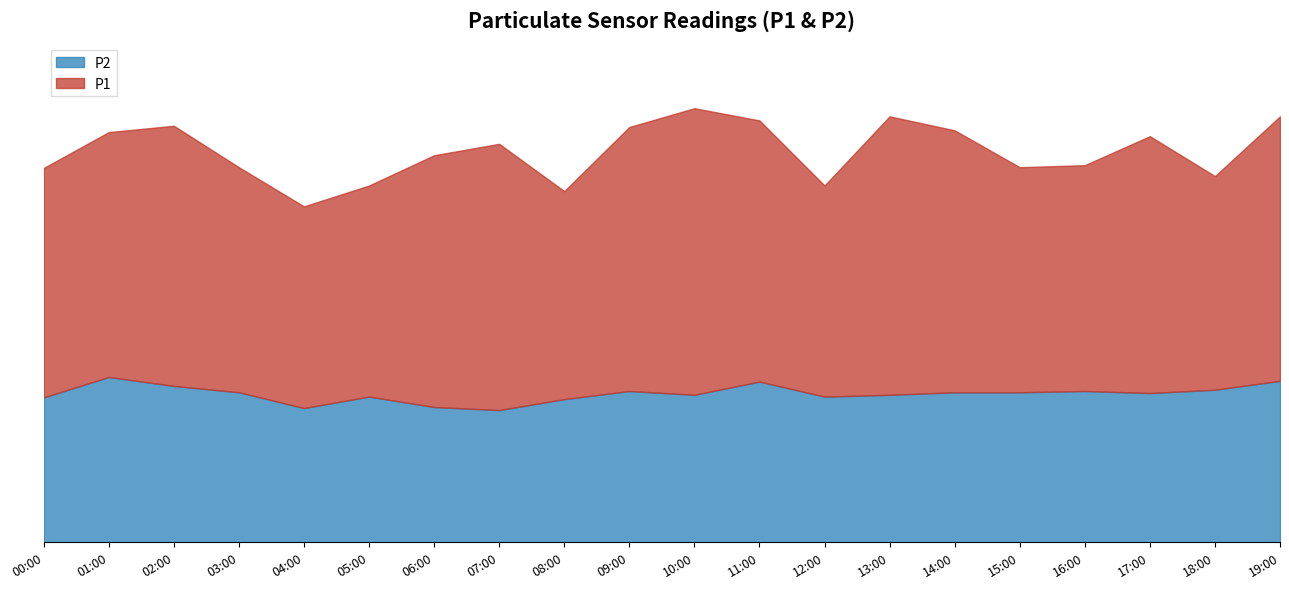

Rank the categories by value from lowest to highest.

07:00, 04:00, 06:00, 08:00, 00:00, 05:00, 12:00, 10:00, 13:00, 17:00, 03:00, 14:00, 15:00, 09:00, 16:00, 18:00, 02:00, 11:00, 19:00, 01:00